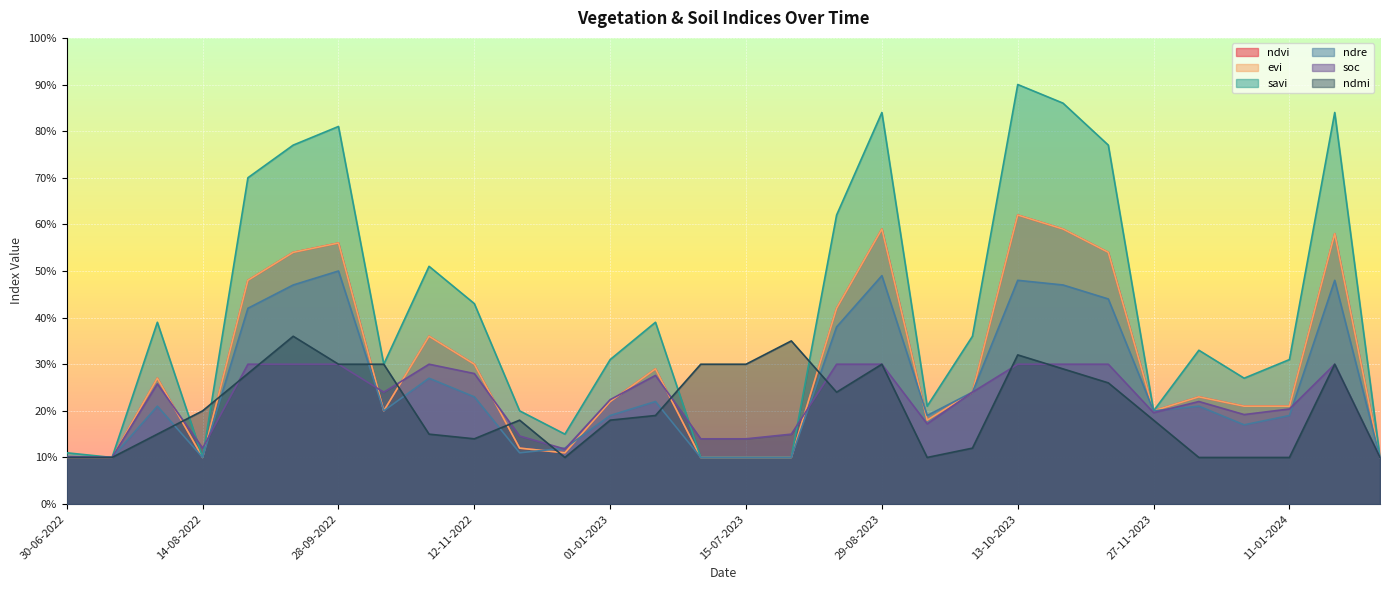

Reading left to right, extract all data points from this chart.

ndvi: 0.1	0.1	0.3	0.1	0.5	0.5	0.6	0.2	0.4	0.3	0.1	0.1	0.2	0.3	0.1	0.1	0.1	0.4	0.6	0.2	0.2	0.6	0.6	0.5	0.2	0.2	0.2	0.2	0.6	0.1
evi: 0.1	0.1	0.3	0.1	0.5	0.5	0.6	0.2	0.4	0.3	0.1	0.1	0.2	0.3	0.1	0.1	0.1	0.4	0.6	0.2	0.2	0.6	0.6	0.5	0.2	0.2	0.2	0.2	0.6	0.1
savi: 0.1	0.1	0.4	0.1	0.7	0.8	0.8	0.3	0.5	0.4	0.2	0.1	0.3	0.4	0.1	0.1	0.1	0.6	0.8	0.2	0.4	0.9	0.9	0.8	0.2	0.3	0.3	0.3	0.8	0.1
ndre: 0.1	0.1	0.2	0.1	0.4	0.5	0.5	0.2	0.3	0.2	0.1	0.1	0.2	0.2	0.1	0.1	0.1	0.4	0.5	0.2	0.2	0.5	0.5	0.4	0.2	0.2	0.2	0.2	0.5	0.1
soc: 0.1	0.1	0.3	0.1	0.3	0.3	0.3	0.2	0.3	0.3	0.1	0.1	0.2	0.3	0.1	0.1	0.1	0.3	0.3	0.2	0.2	0.3	0.3	0.3	0.2	0.2	0.2	0.2	0.3	0.1
ndmi: 0.1	0.1	0.1	0.2	0.3	0.4	0.3	0.3	0.1	0.1	0.2	0.1	0.2	0.2	0.3	0.3	0.3	0.2	0.3	0.1	0.1	0.3	0.3	0.3	0.2	0.1	0.1	0.1	0.3	0.1